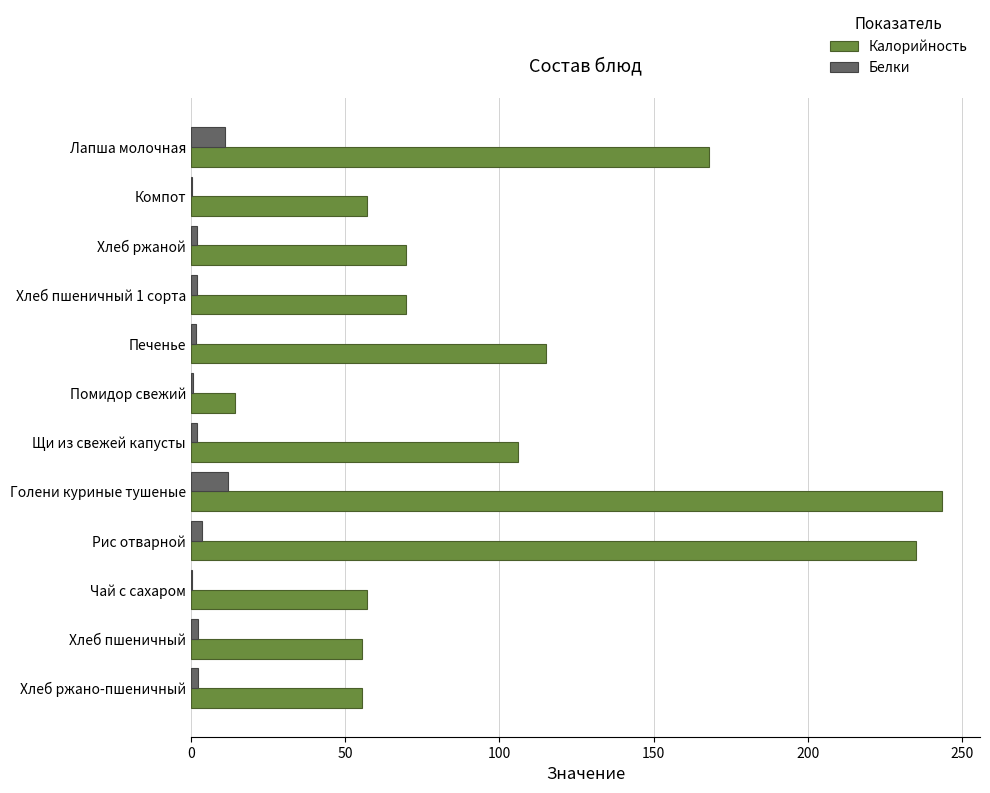

What is the sum of all Белки values?

39.6